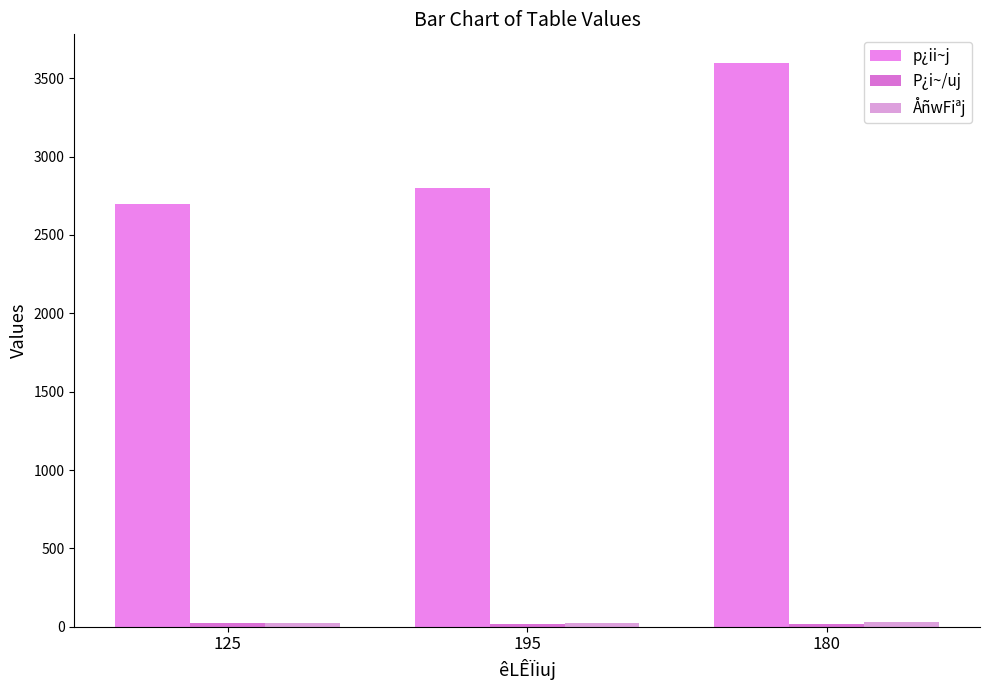

How many groups of bars are there?

3